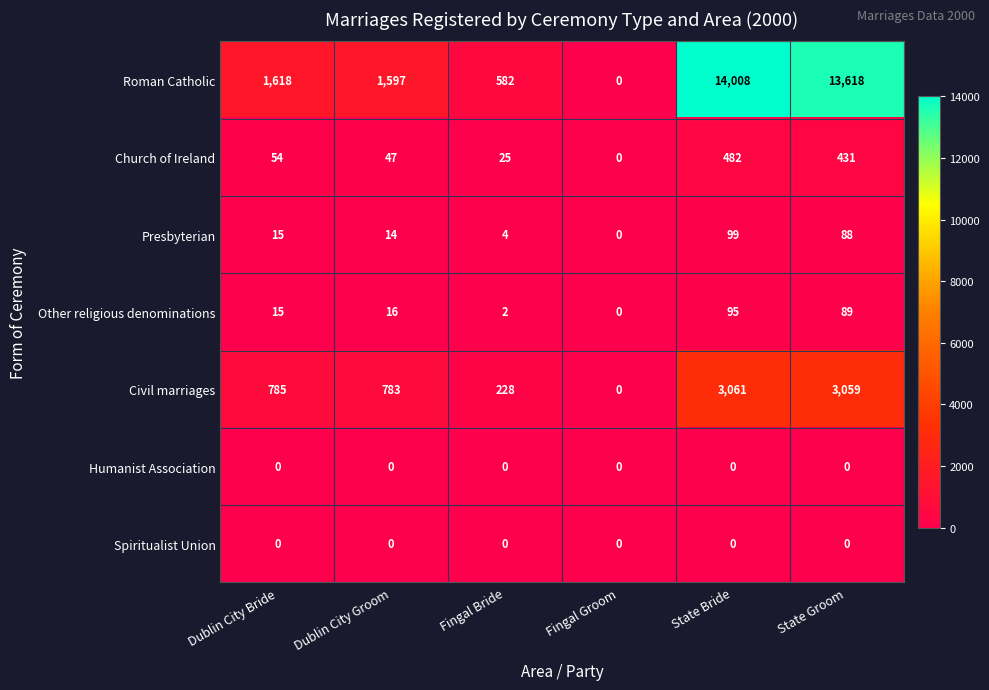

What is the maximum value for Church of Ireland?

482